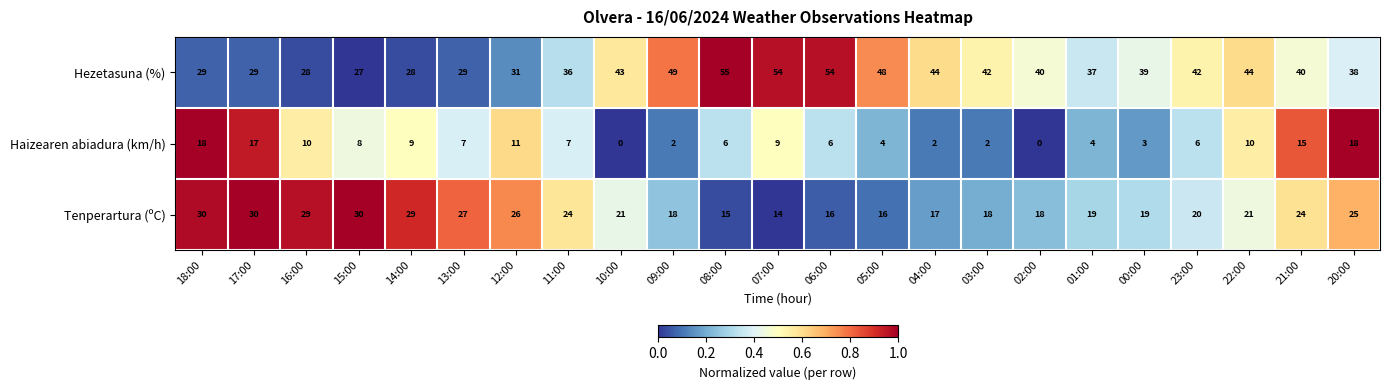

Is the value of Hezetasuna (%) at 23:00 greater than the value of Haizearen abiadura (km/h) at 13:00?

Yes